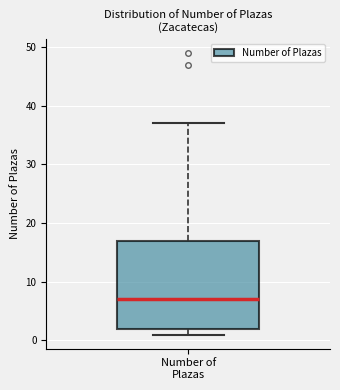

Read this box plot against the y-axis: the position of the median line, the range covered by the box, and the ends of both whiskers. The values are not printed on the chart, so give them approximately, as read against the axis.

median 7, box 2 to 17, whiskers 1 to 37